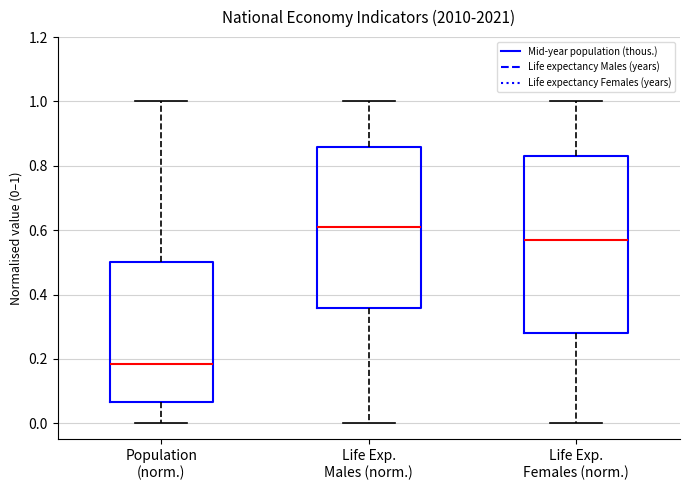

Which box's median line is the highest?

Life Exp. Males (norm.)